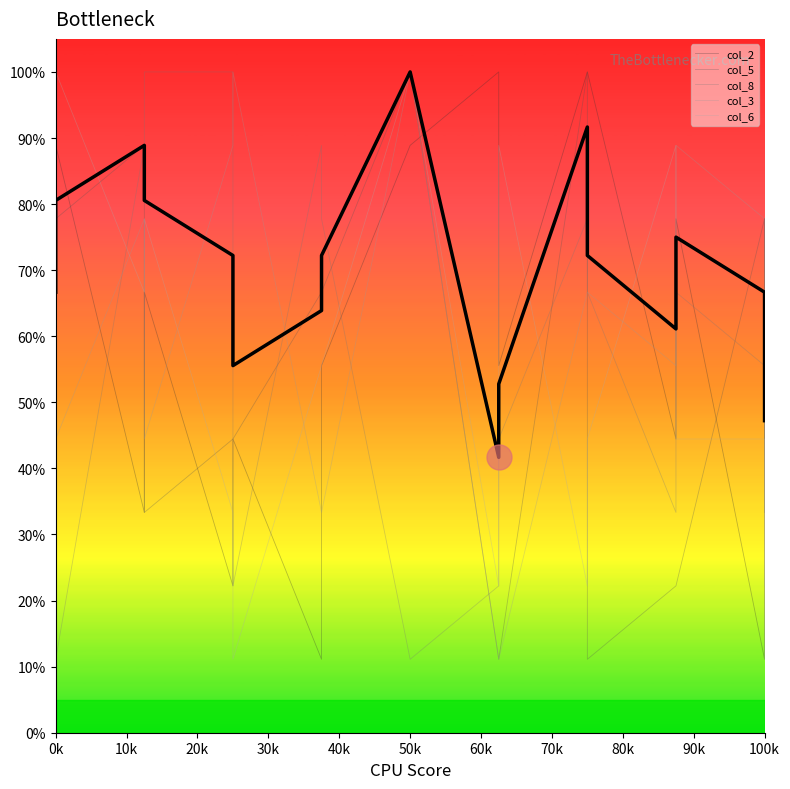

What is the maximum value for col_3?

100.0